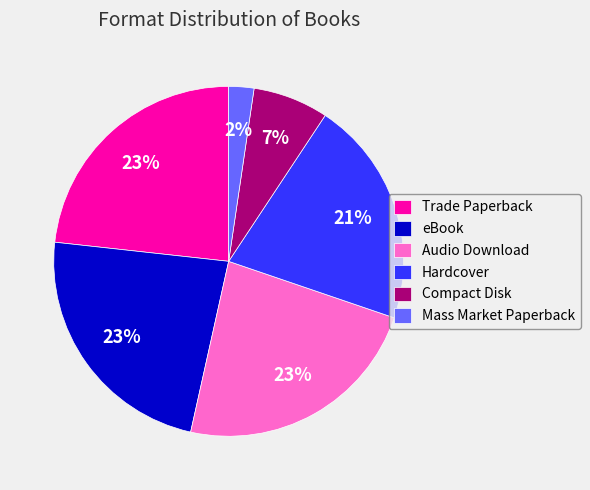

Which slice is the smallest?

Mass Market Paperback